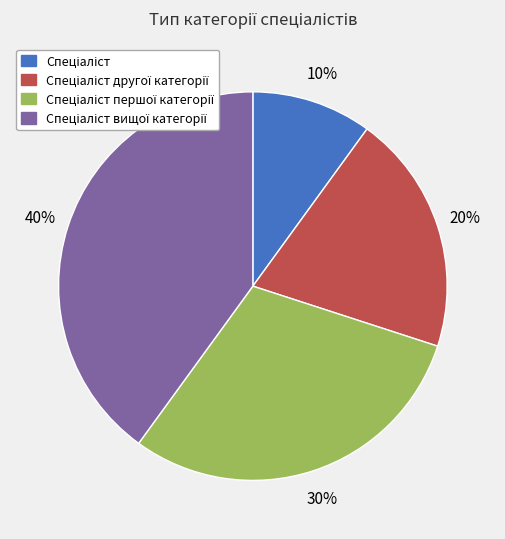

To the nearest percent, what is the average slice percentage?

25%